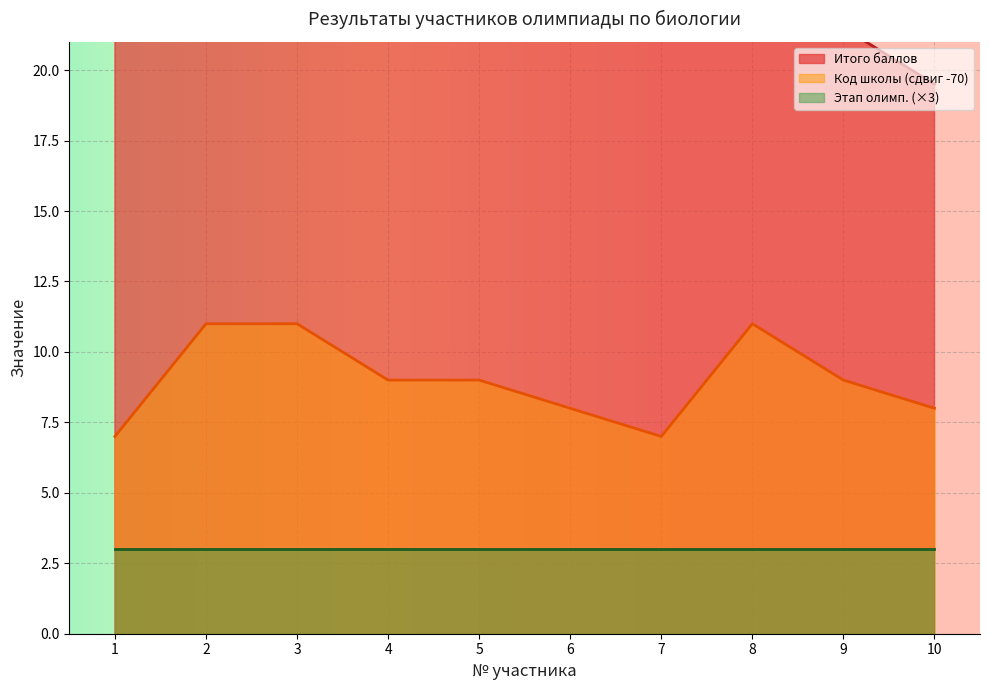

Is it true that Код школы (сдвиг -70) equals 16 at 4?

False